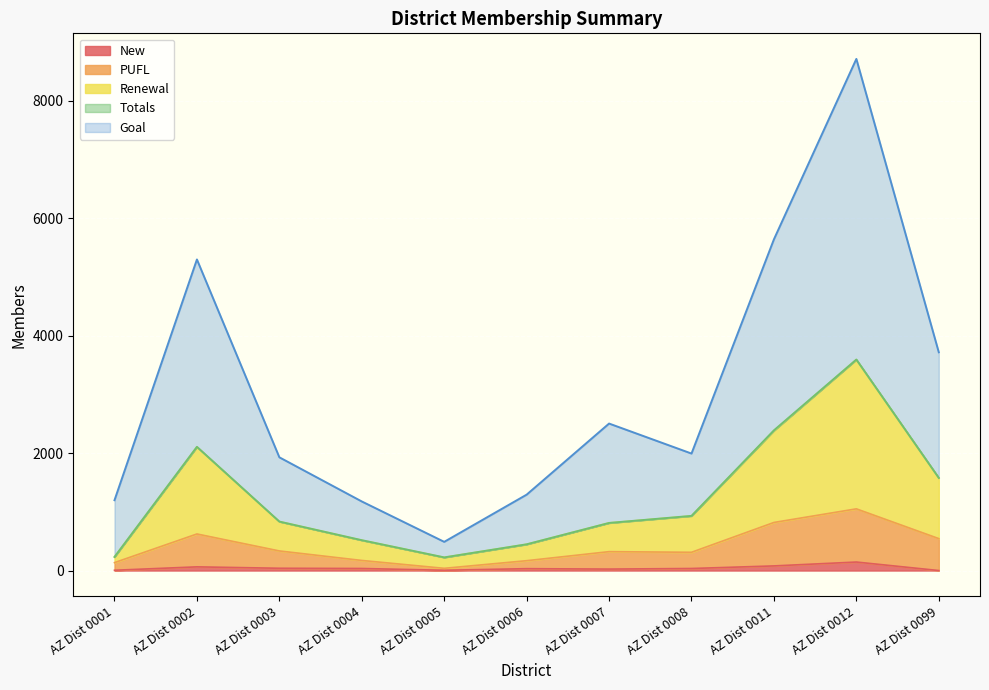

True or false: Renewal and Goal intersect in this chart.

False